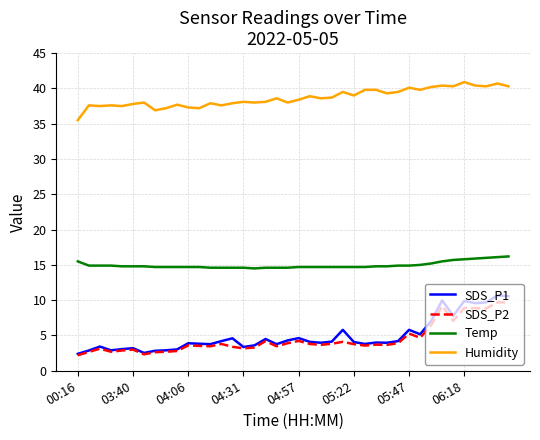

Does the chart display data point markers on the line(s)?

No